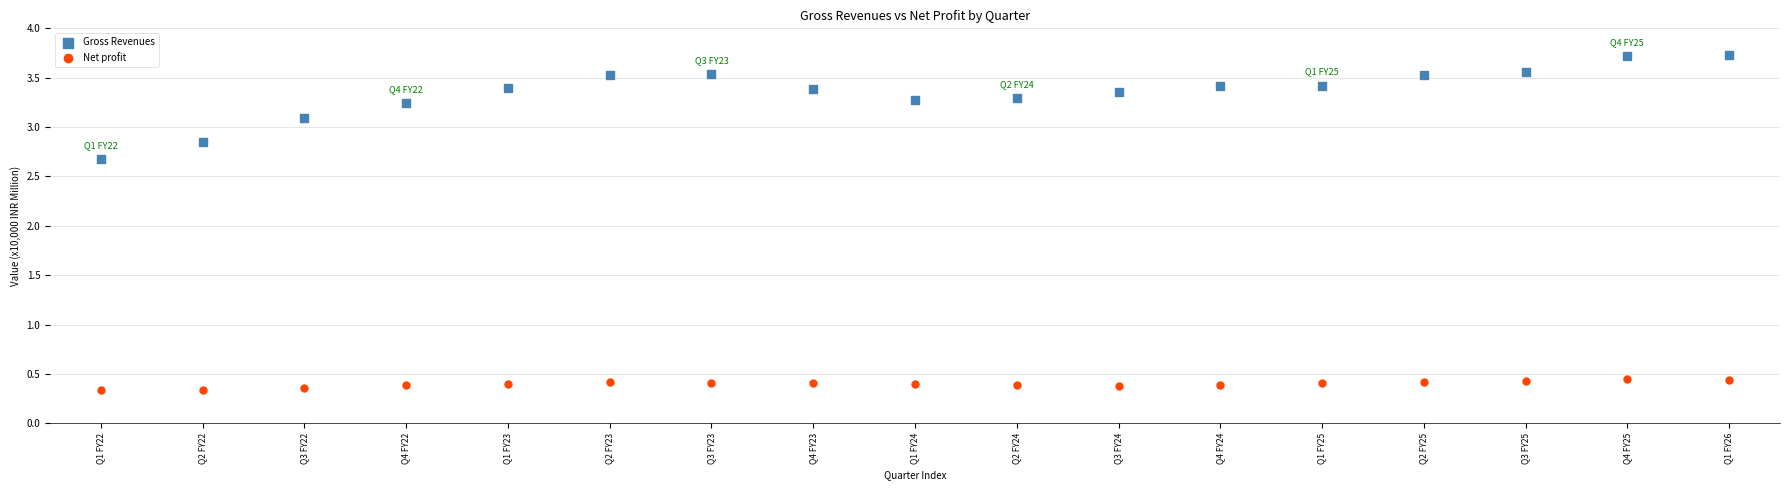

Which series has the largest Y range (max minus min)?

Gross Revenues